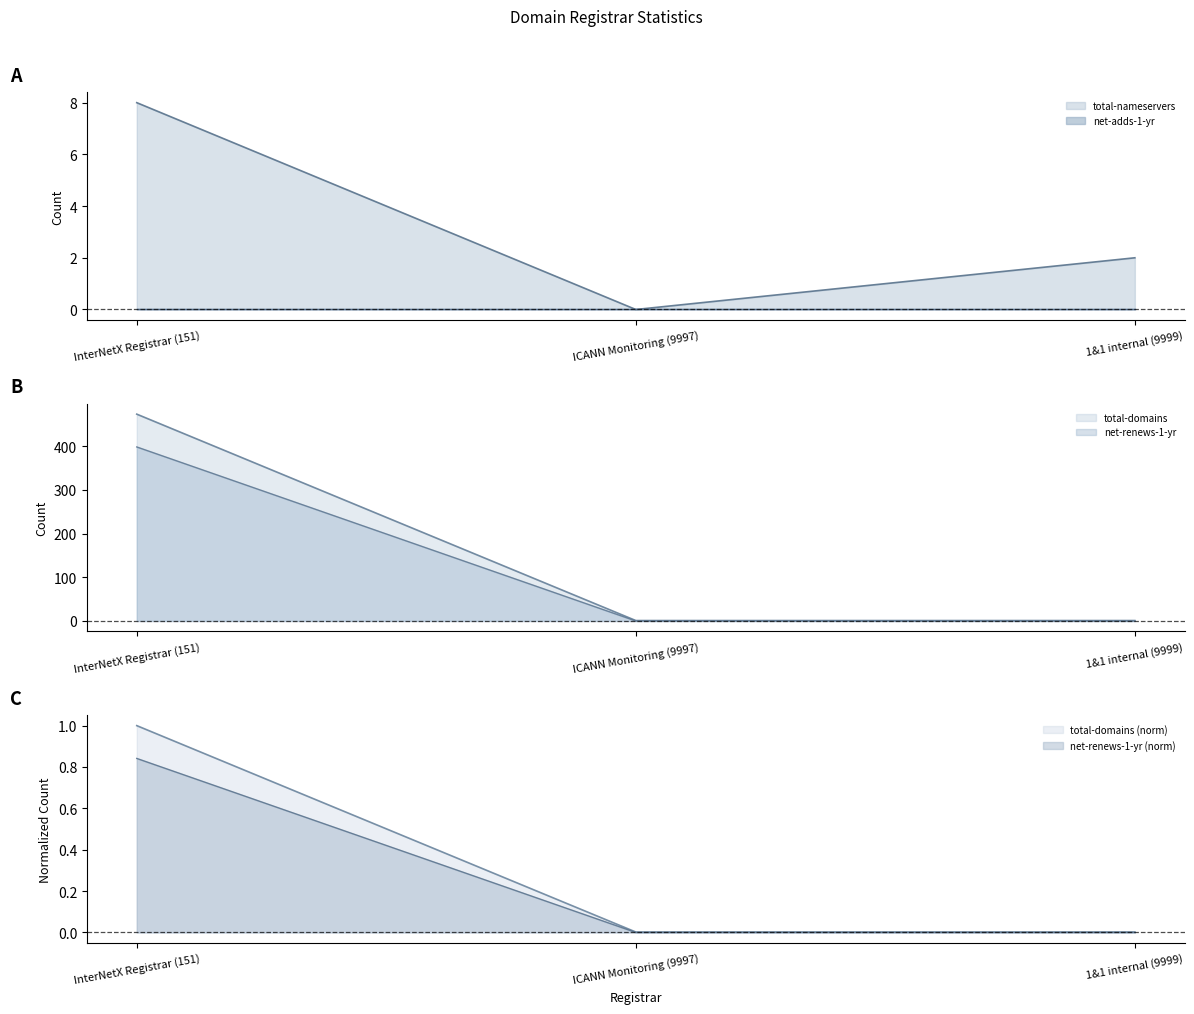

What is the sum of the total-domains values at ICANN Monitoring (9997) and InterNetX Registrar (151)?

398